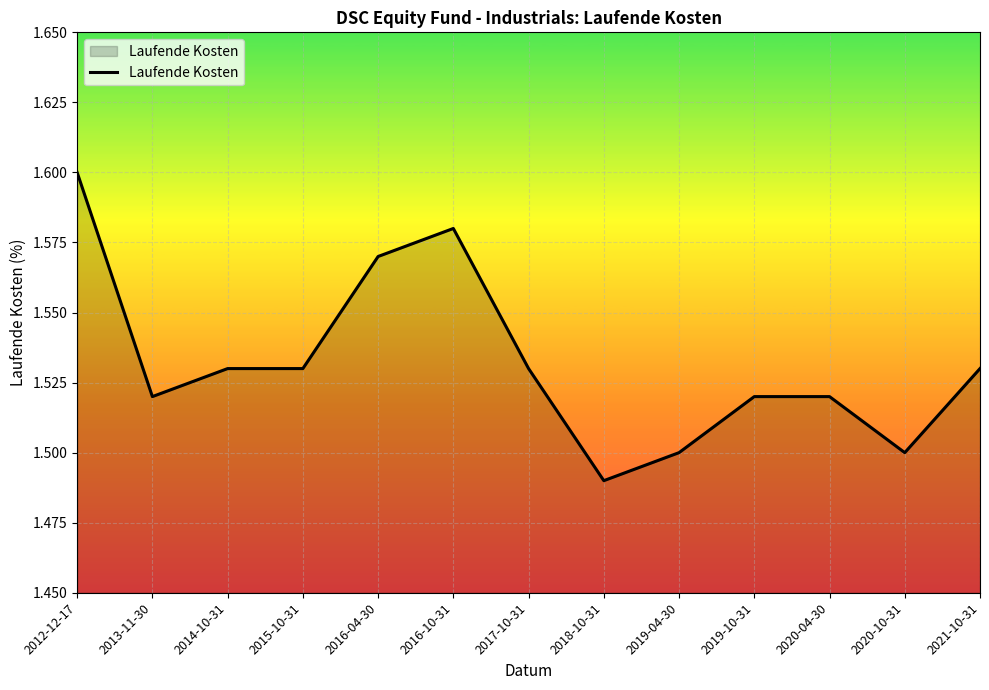

How many series are shown in this chart?

1